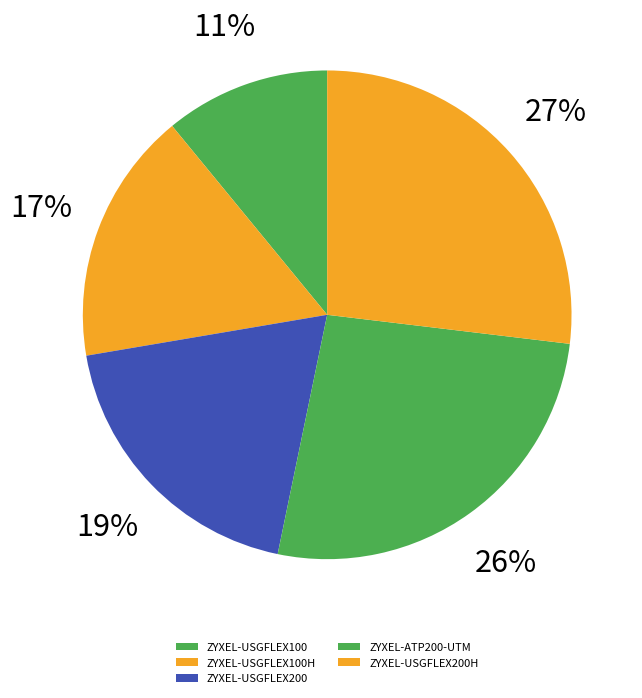

True or false: ZYXEL-USGFLEX100H accounts for 17% of the total.

False